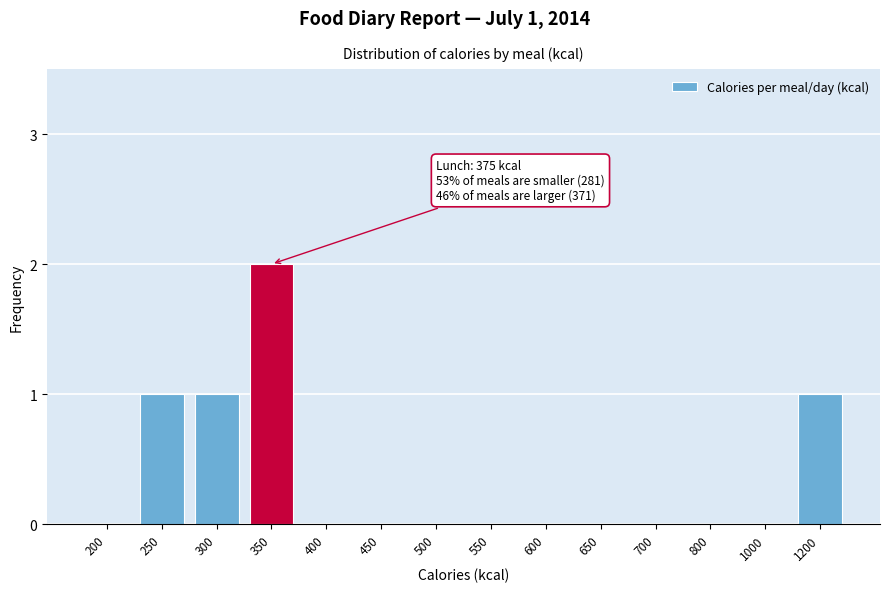

Reading right to left, list all the values displayed in this chart.

1200=1	1000=0	800=0	700=0	650=0	600=0	550=0	500=0	450=0	400=0	350=2	300=1	250=1	200=0